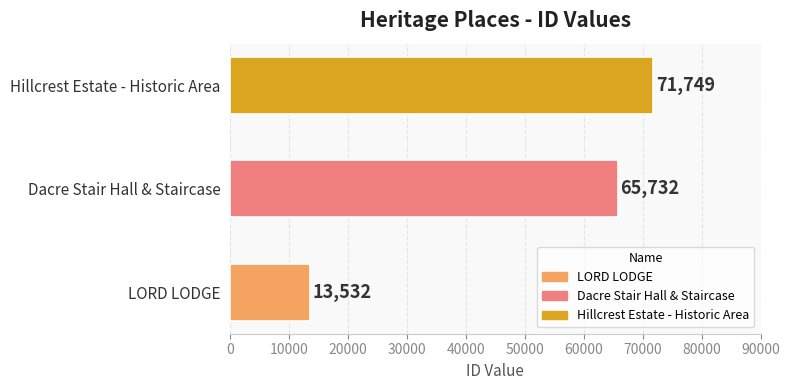

Rank the categories by value from highest to lowest.

Hillcrest Estate - Historic Area, Dacre Stair Hall & Staircase, LORD LODGE